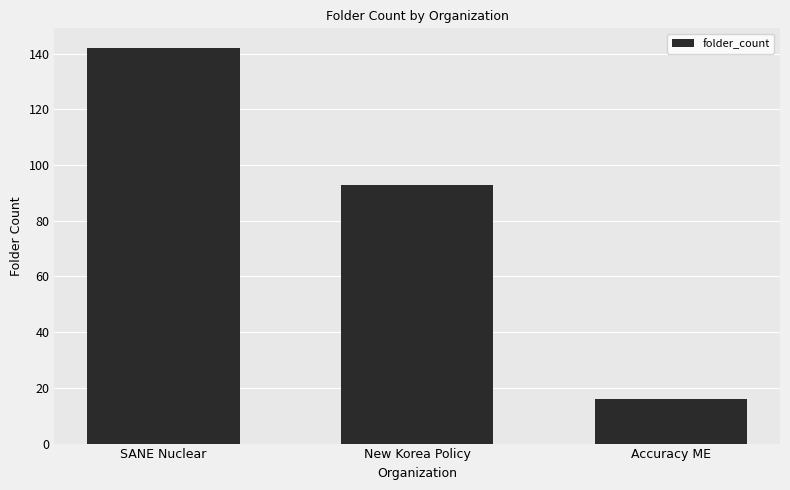

How many data points does each series have?

3